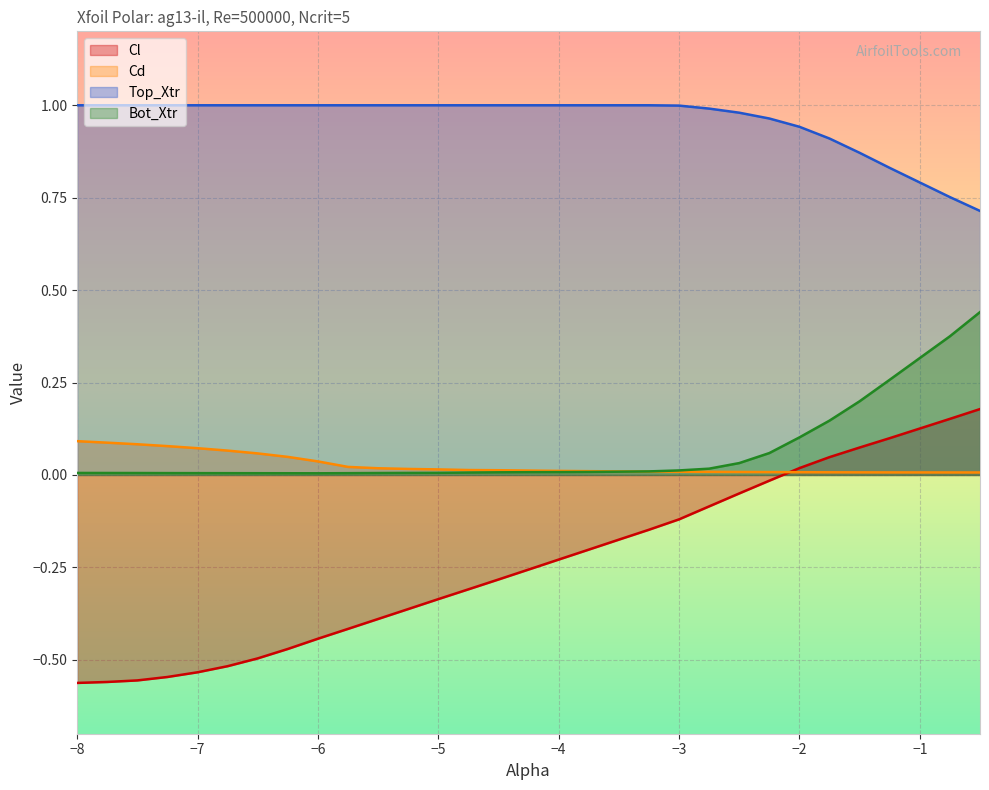

How many lines are shown in the chart?

4